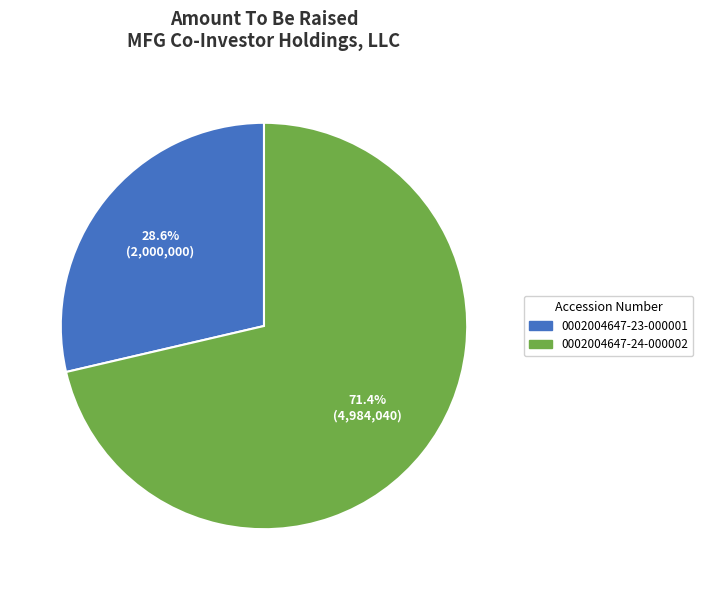

Approximately how many times larger is the value at 0002004647-23-000001 compared to 0002004647-24-000002?

0.4